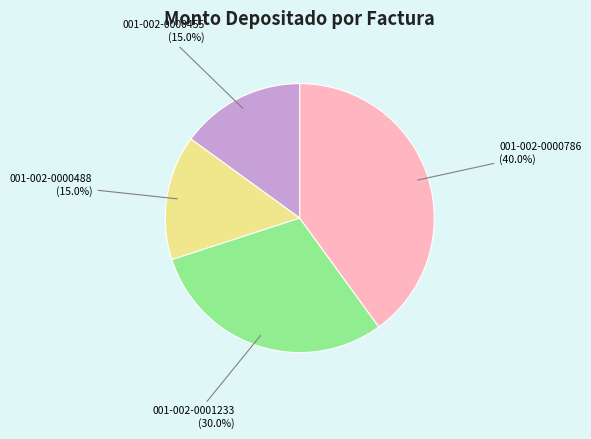

How many segments does this pie chart have?

4